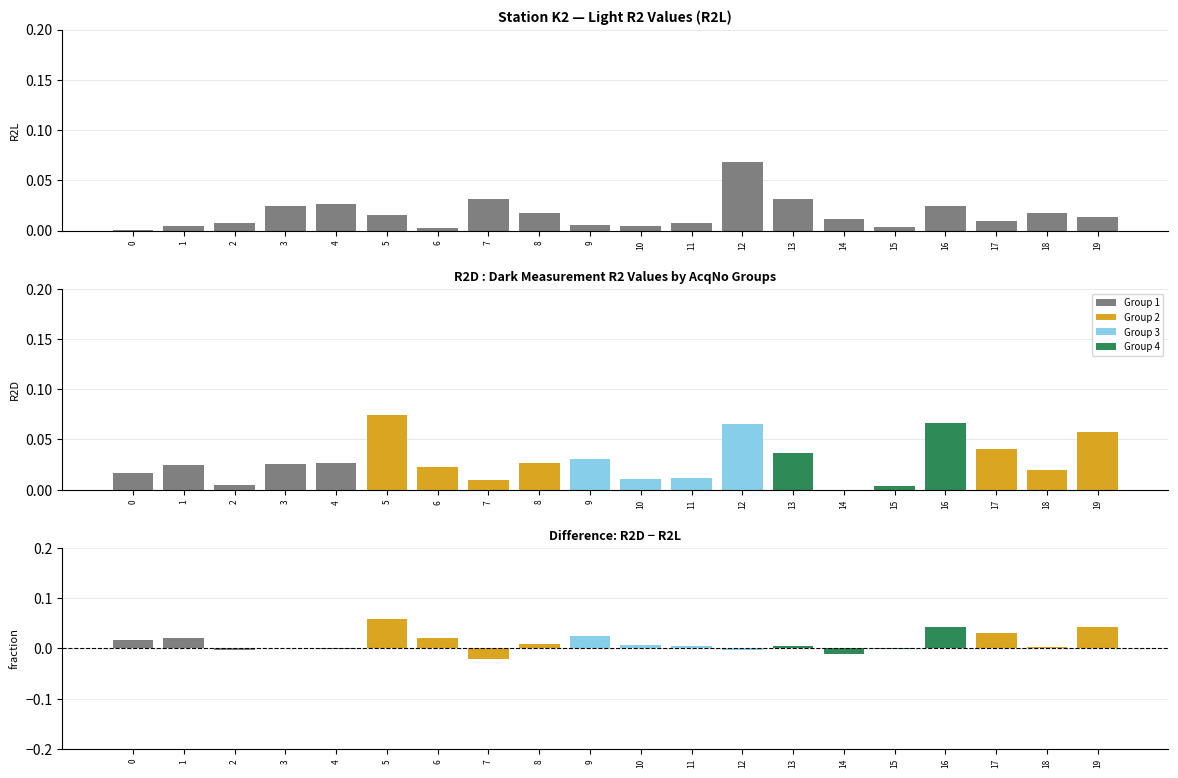

Which series has the largest total across all categories?

R2D